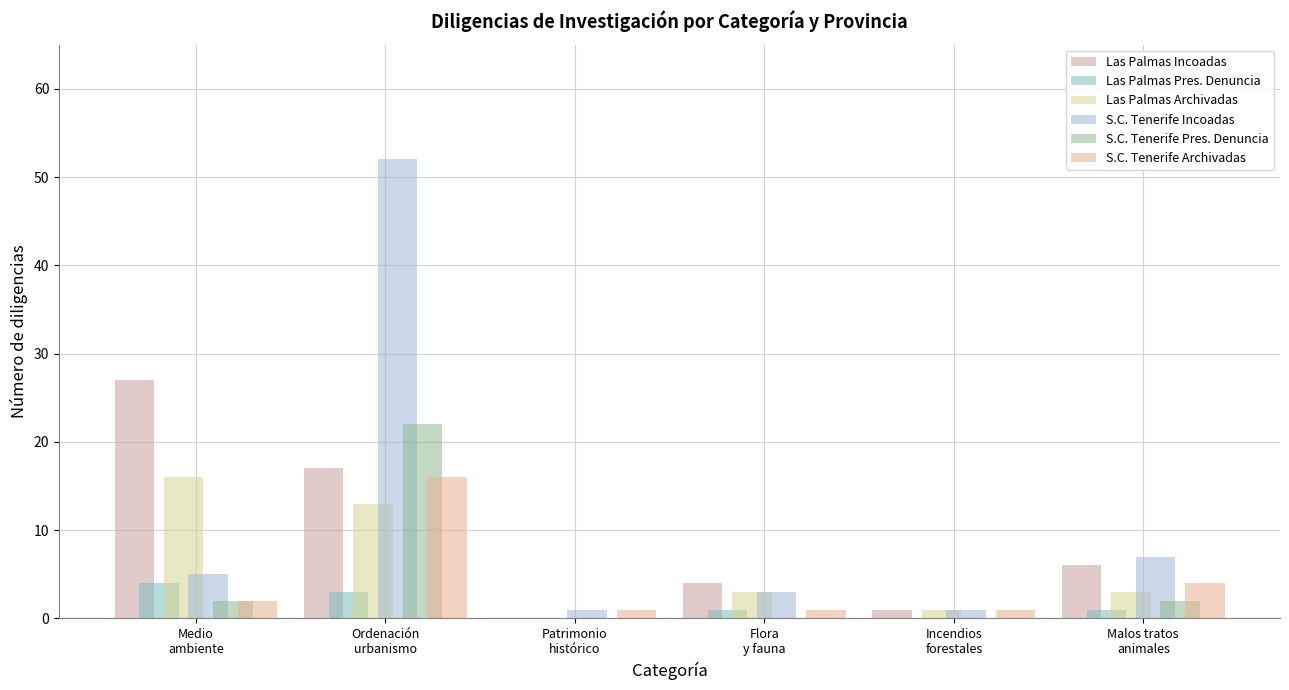

What is the difference between the maximum and minimum values in the Las Palmas Archivadas series?

16